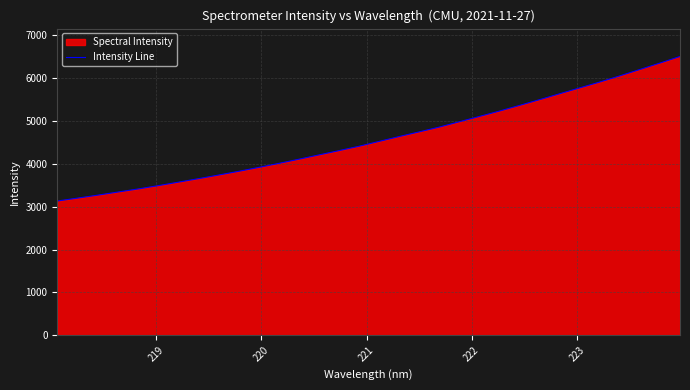

What is the greatest value displayed?

6503.7